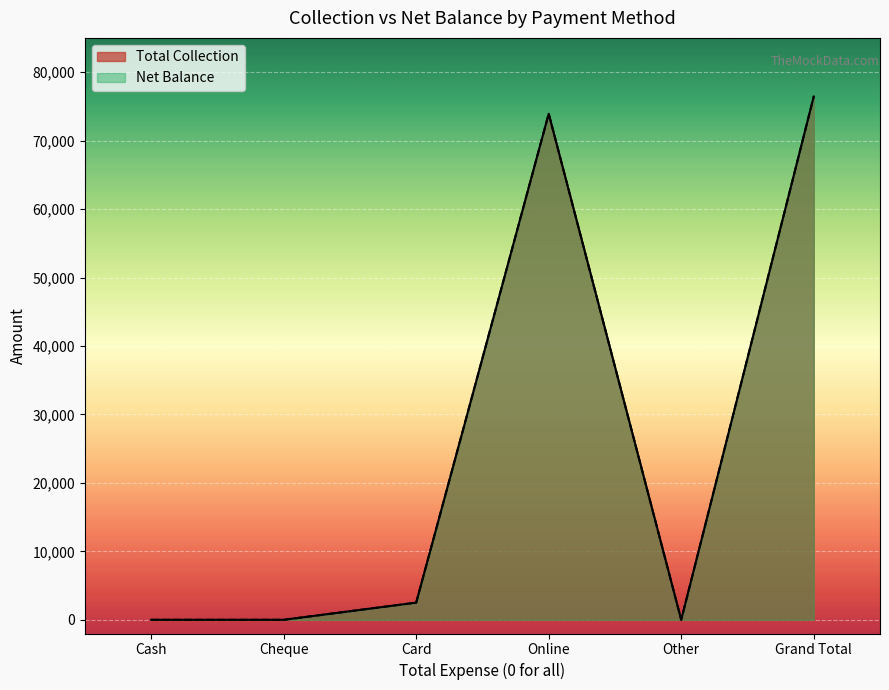

What is the label of the 1st point from the right?

Grand Total